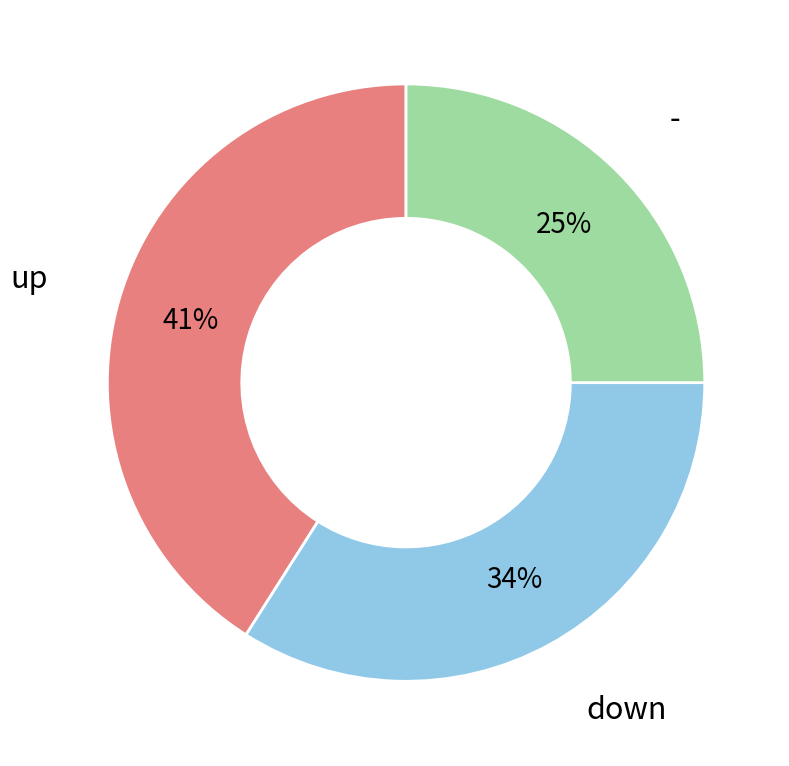

Is there any slice that represents more than half of the pie?

No